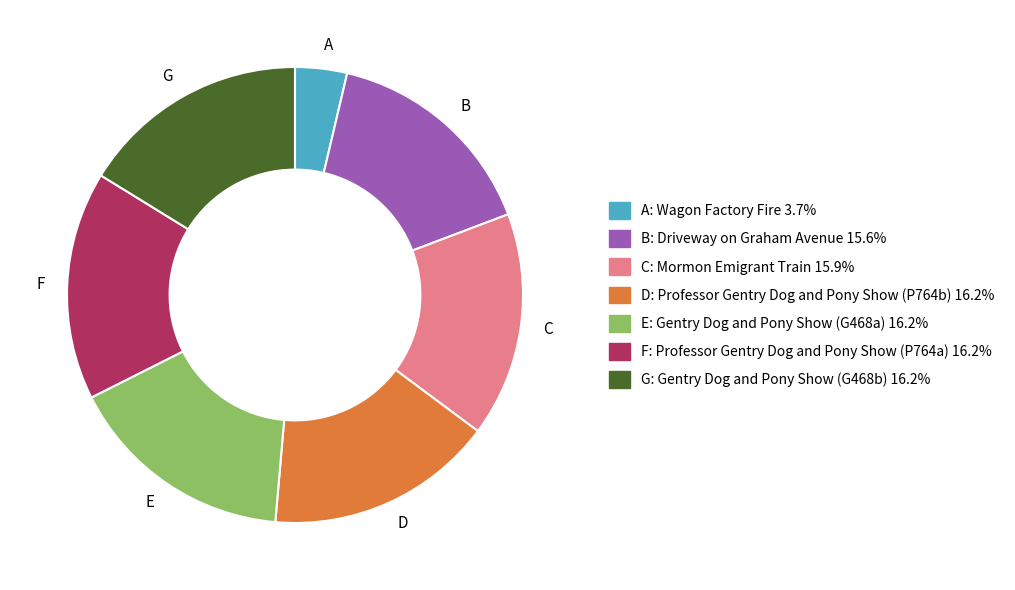

What is the smallest slice in the pie chart?

A